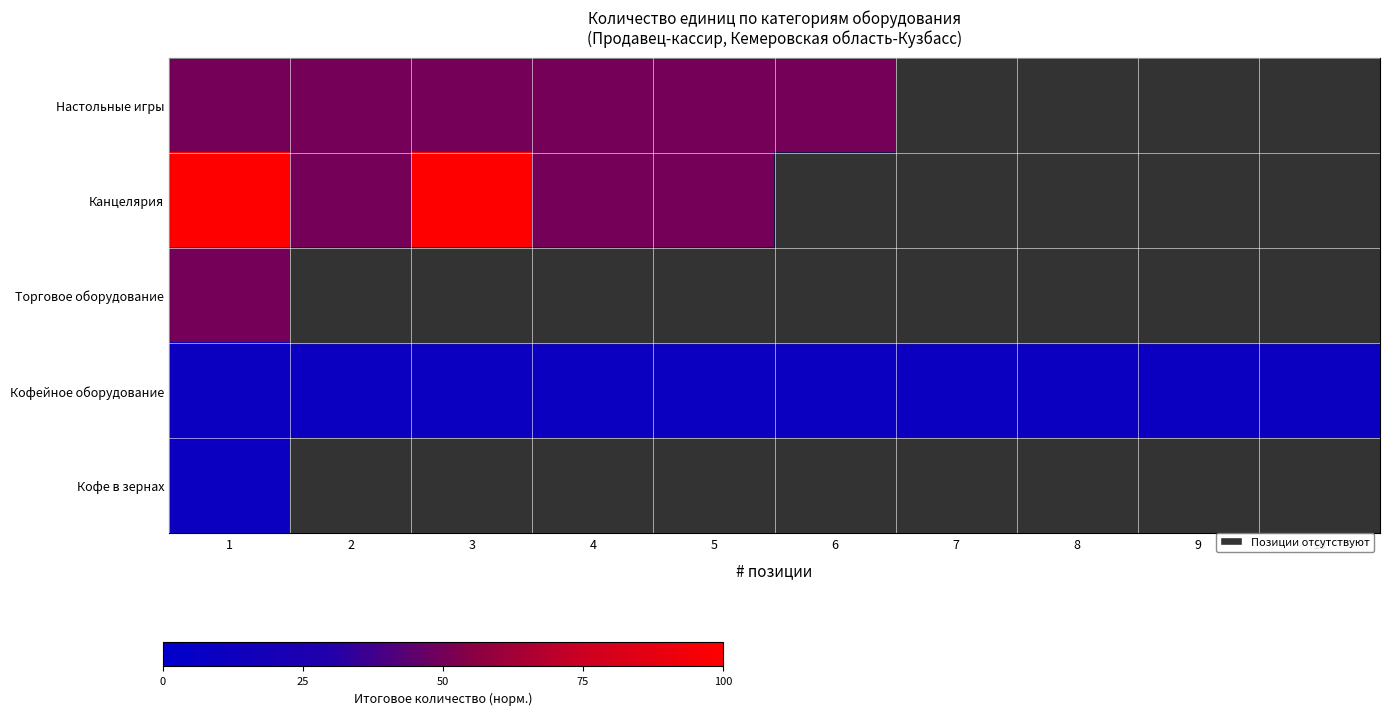

Which has a higher value, 5 or 1?

5